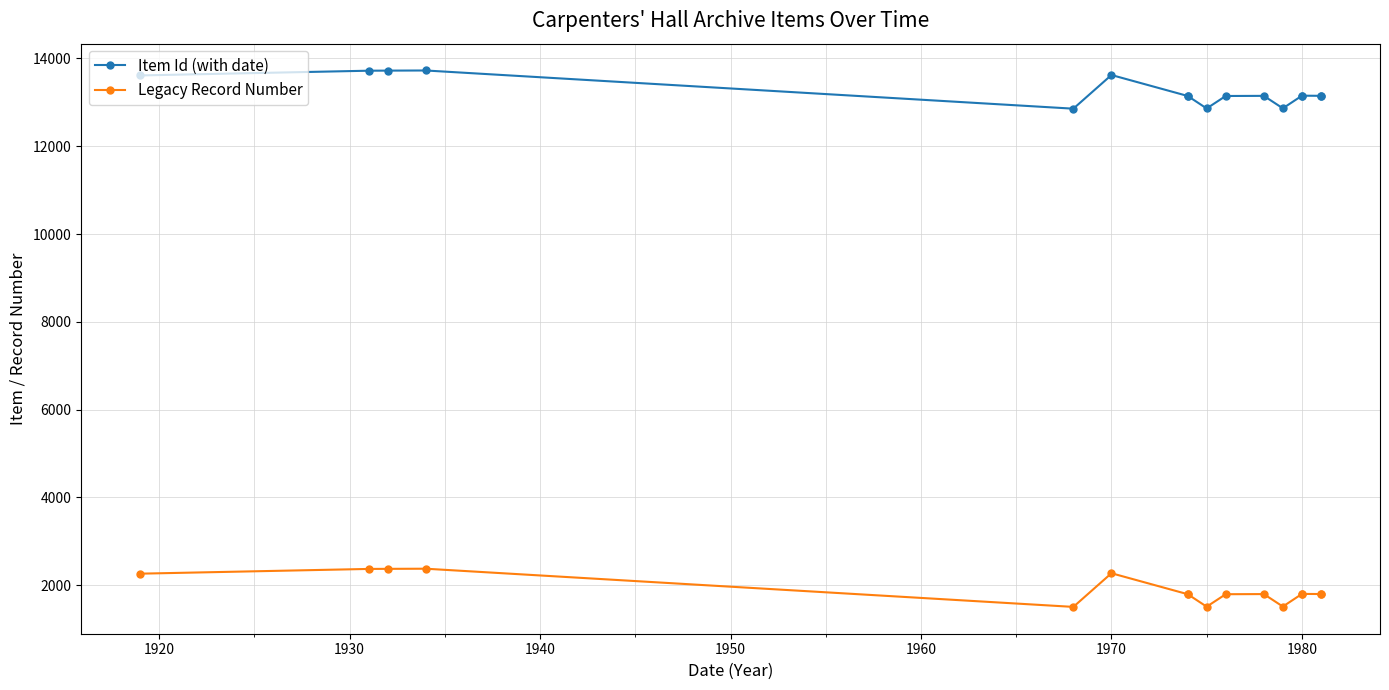

What is the smallest value displayed?

1505